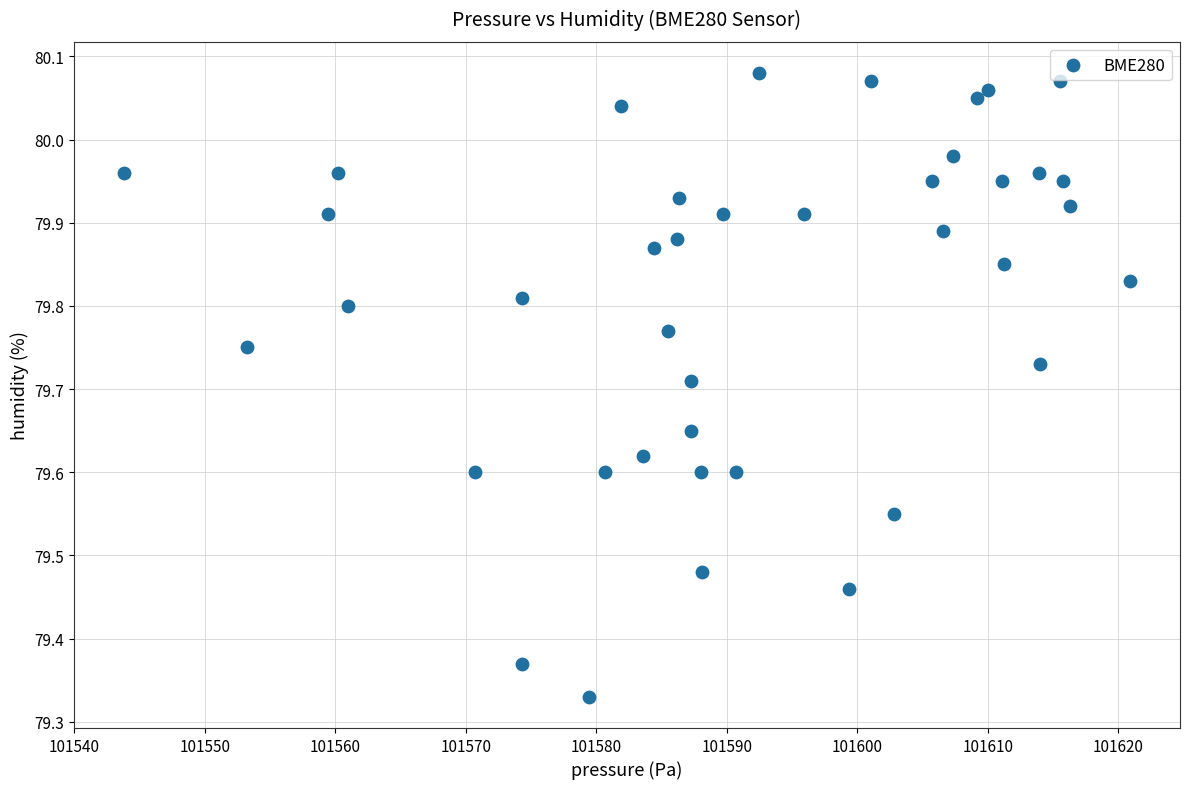

What is the range of X values (max minus min)?

77.1